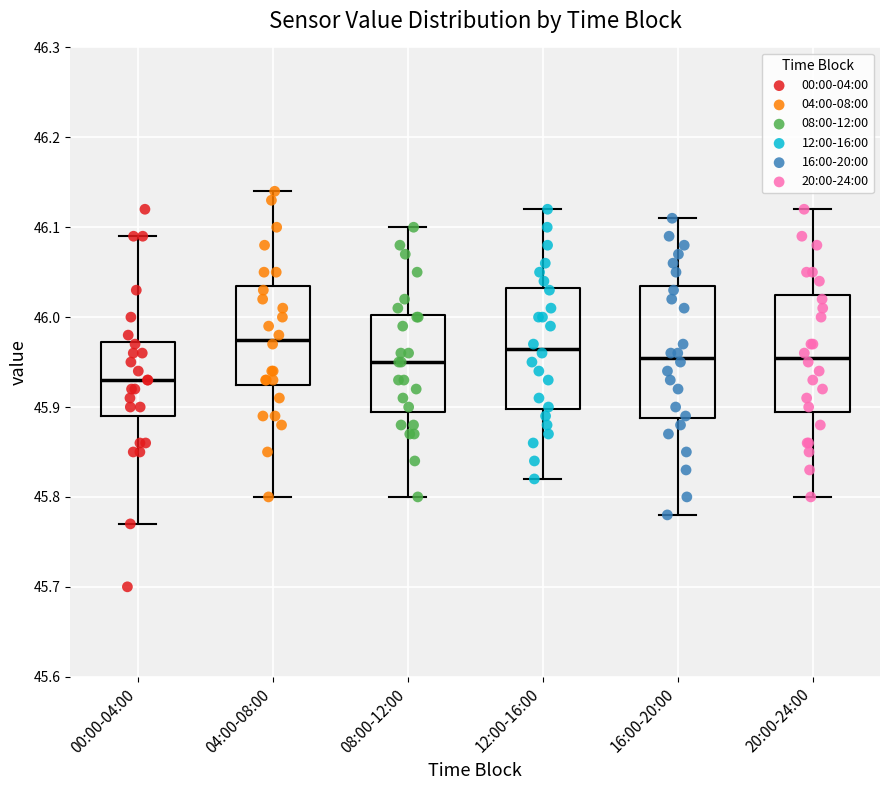

Comparing the boxes themselves (not the whiskers), which one is the tallest?

16:00-20:00